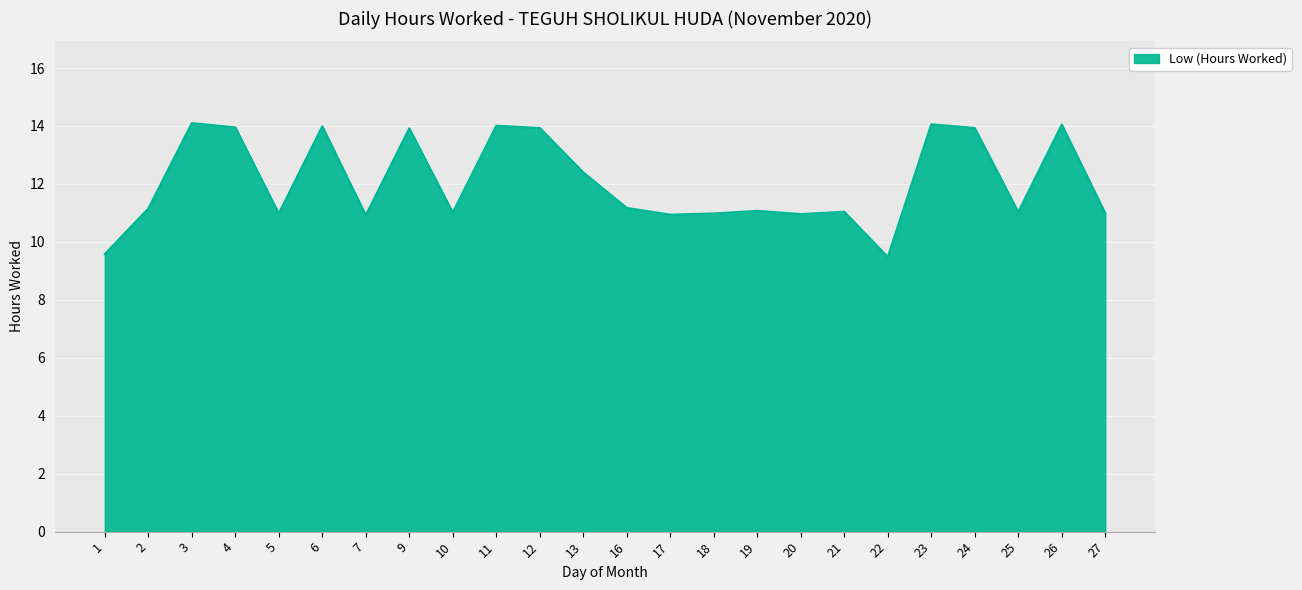

What is the difference between the maximum and minimum values?

4.6